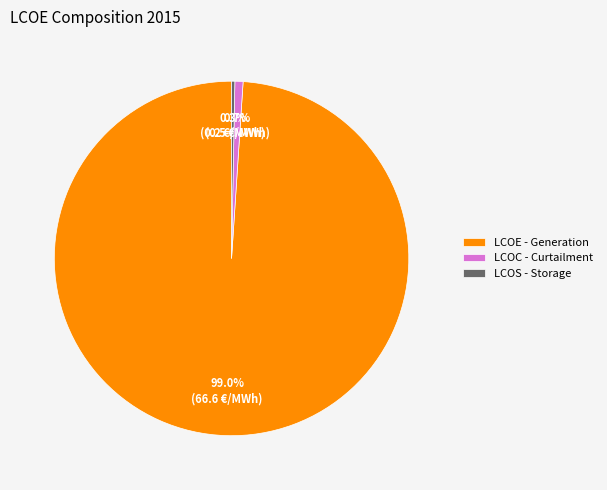

Which category has the biggest portion of the pie?

LCOE - Generation